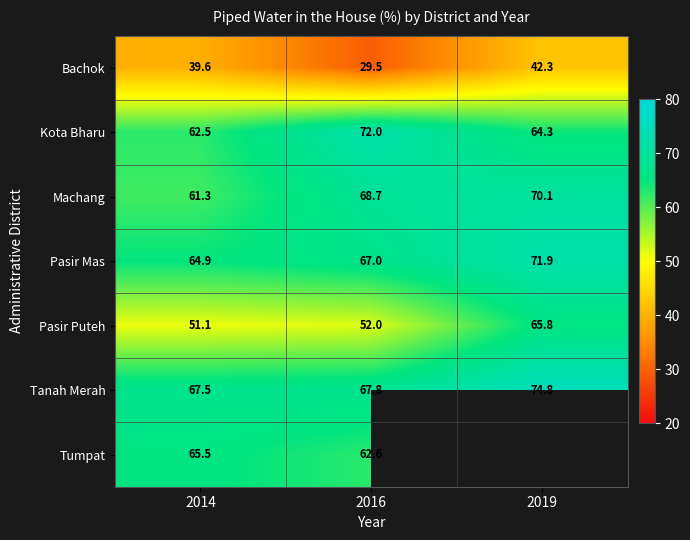

At how many categories does at least one series exceed 50?

3